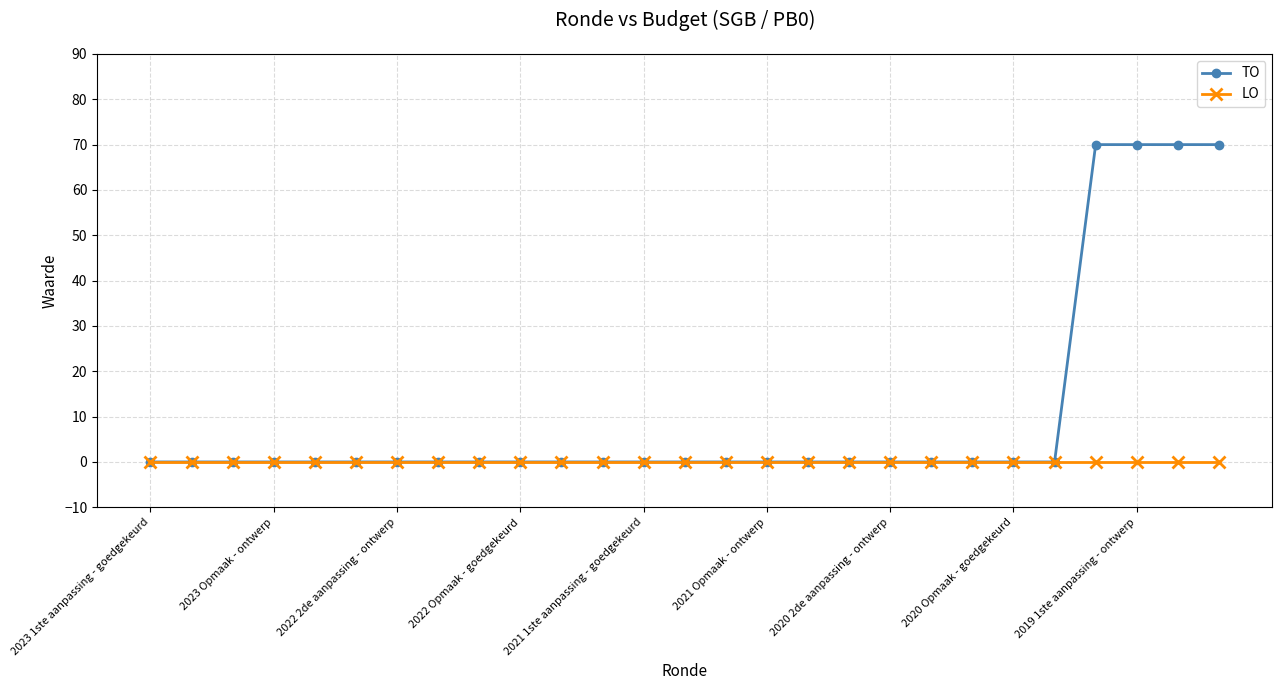

Does the chart have visible grid lines?

Yes